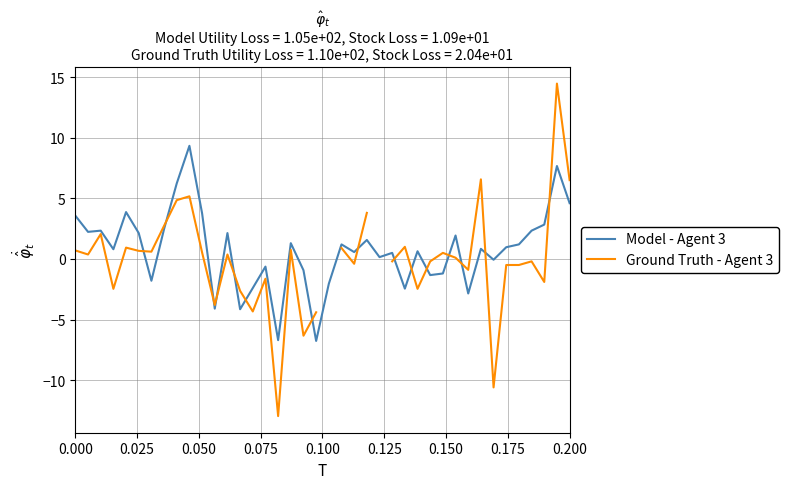

At how many categories does at least one series exceed 9?

2